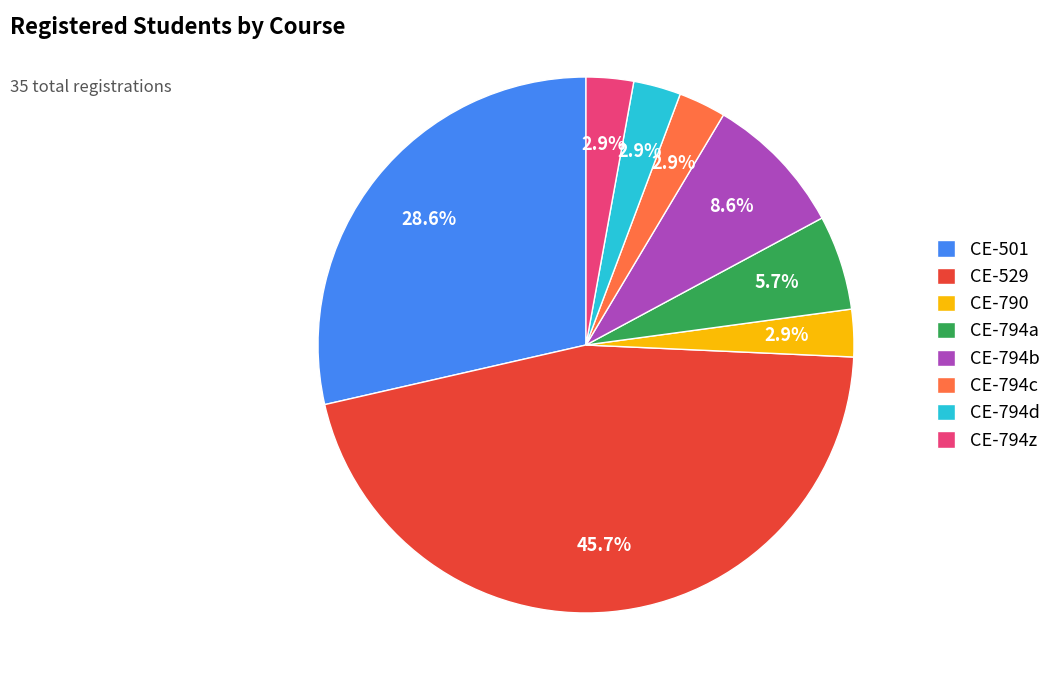

What percentage is the CE-501 slice, to the nearest percent?

29%